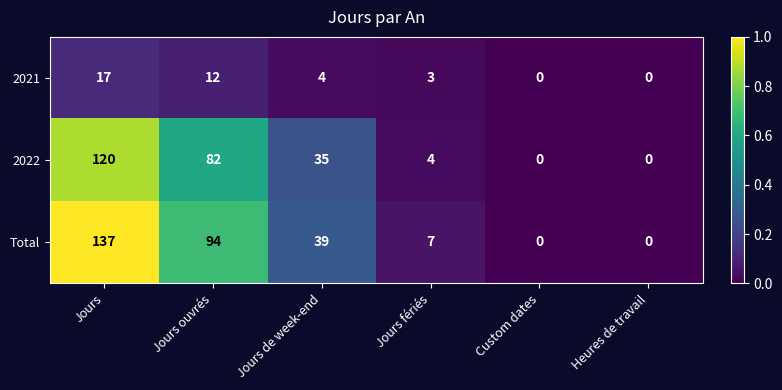

Where does the Total series first go above 39?

Jours